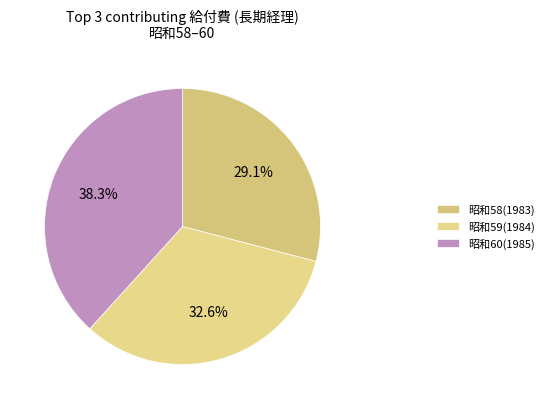

Count the number of slices in the pie.

3